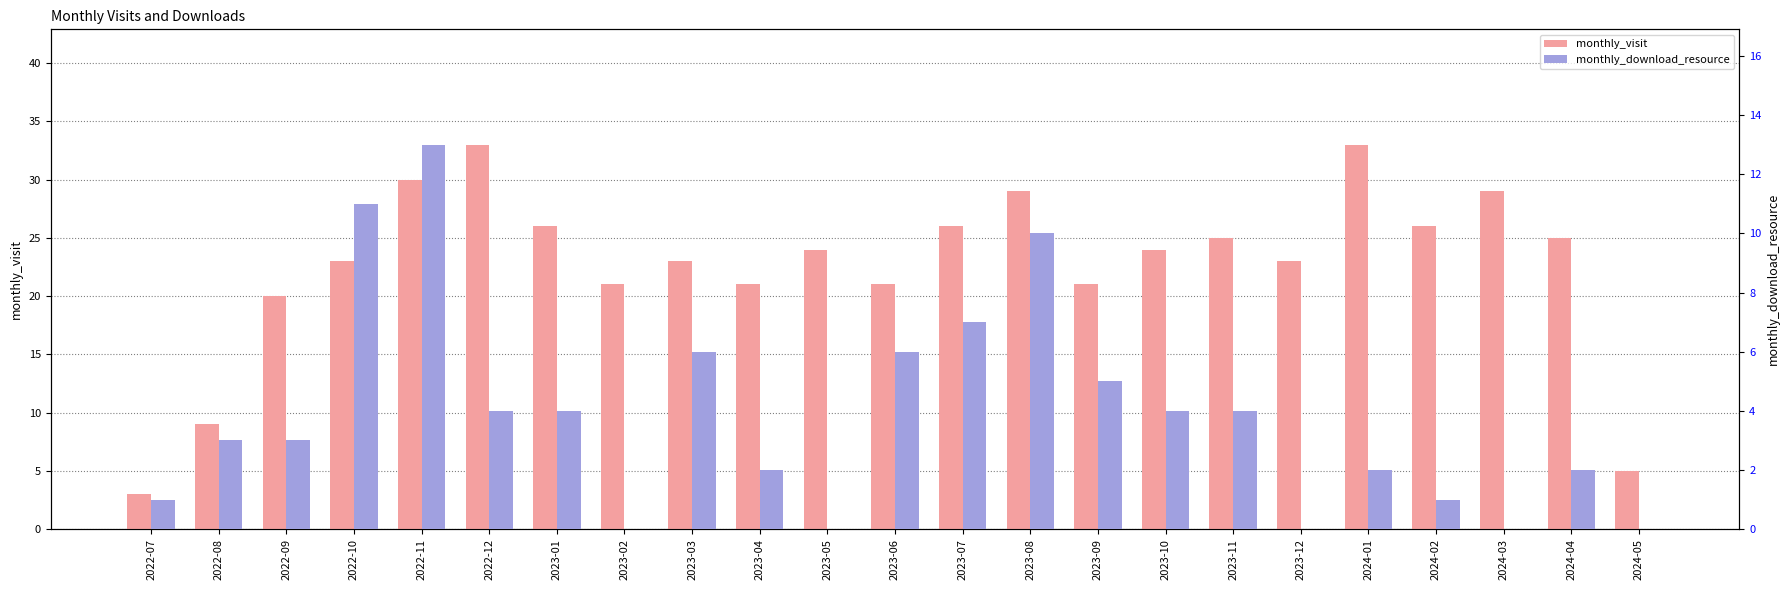

At 2022-07, list the series in order from largest to smallest.

monthly_visit, monthly_download_resource